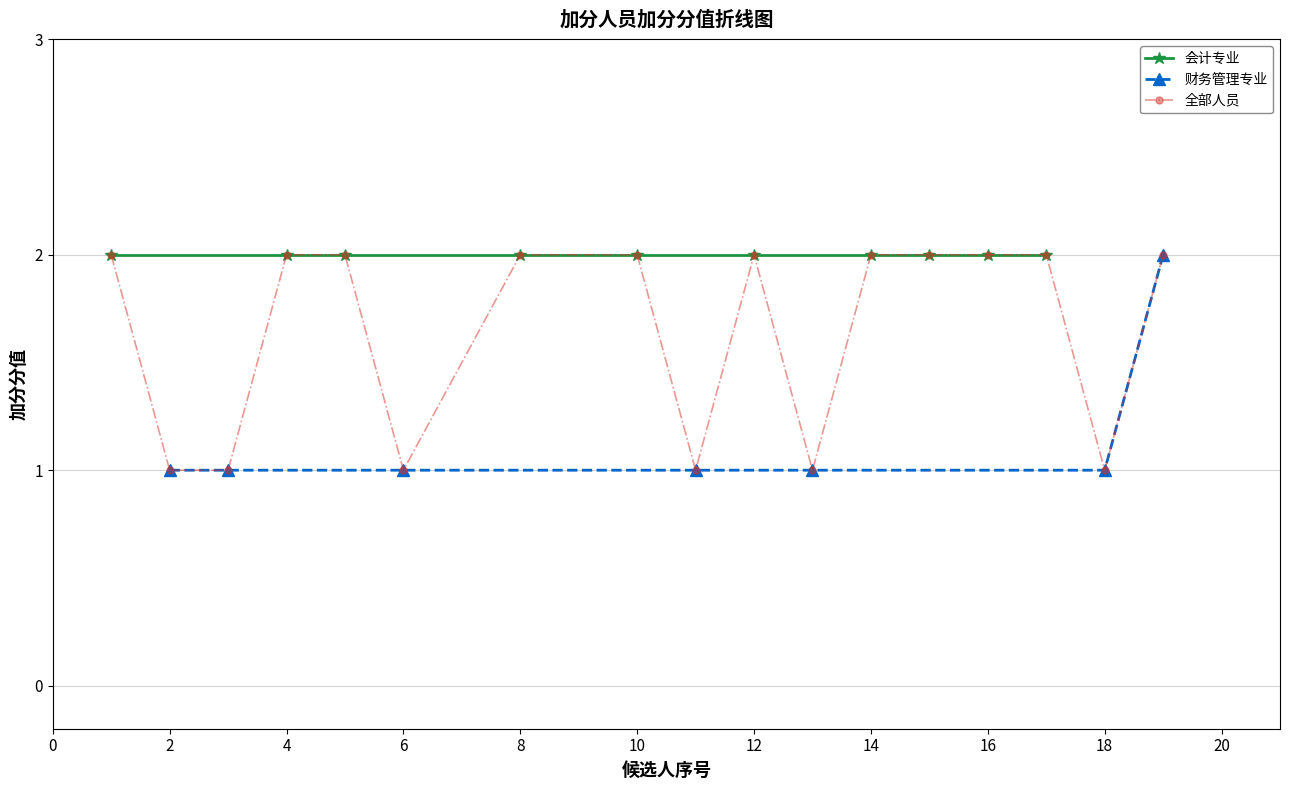

True or false: there are more than 0 points higher than both neighbors.

False